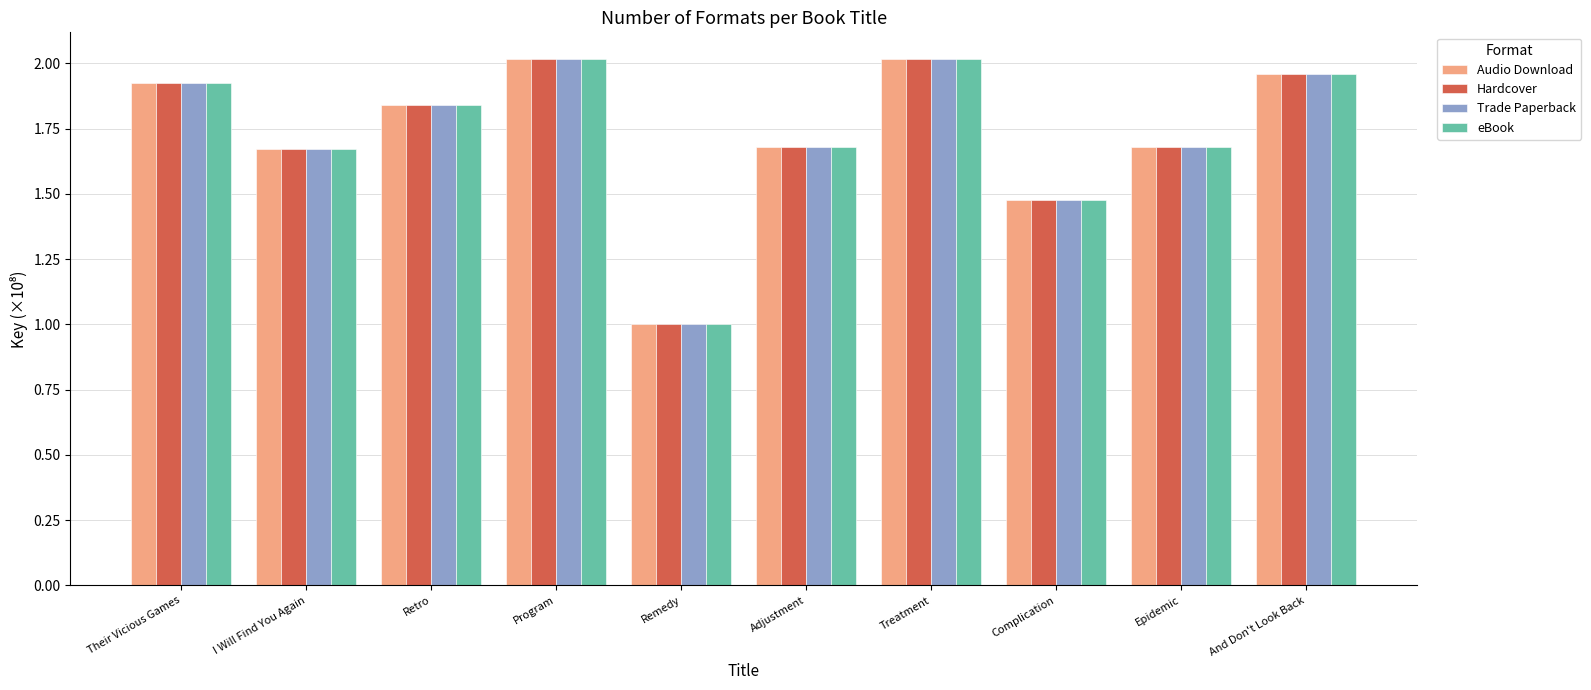

What is the sum of all Hardcover values?

17.3